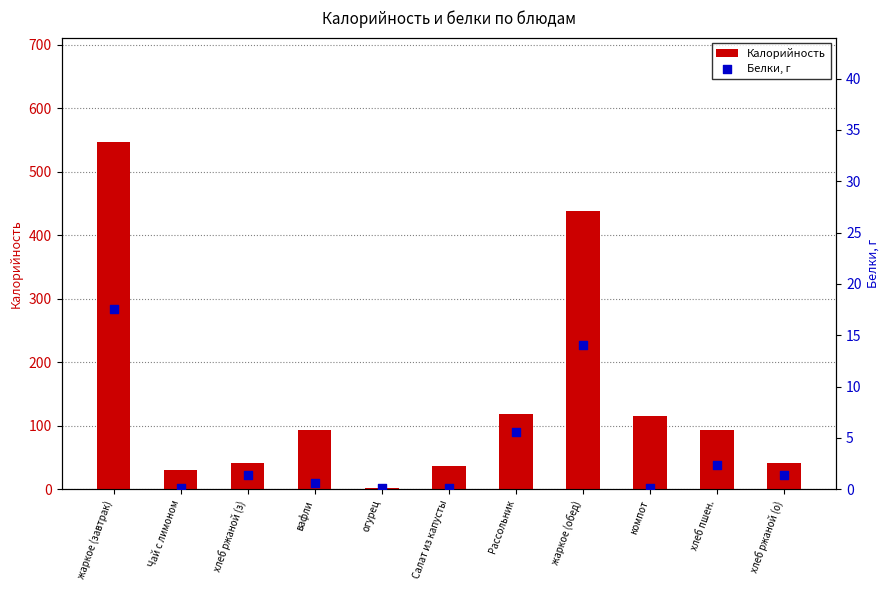

Which series has the largest total across all categories?

Калорийность